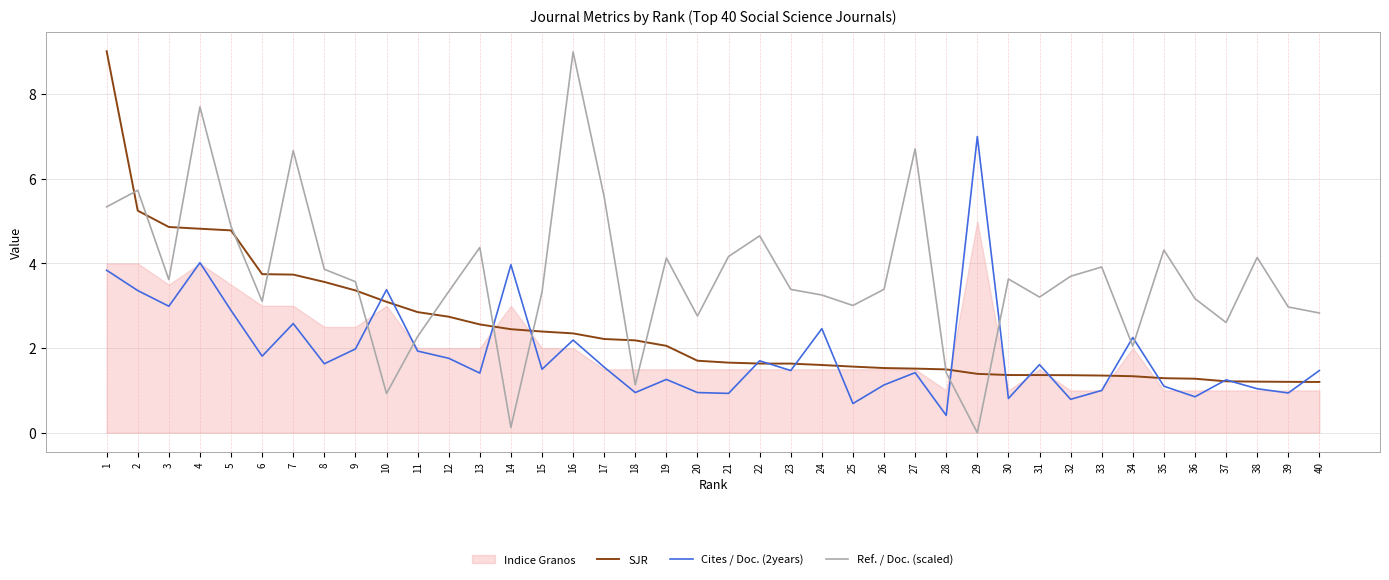

List the labels in order of Ref. / Doc. (scaled) value, largest first.

16, 4, 27, 7, 2, 17, 1, 5, 22, 13, 35, 21, 38, 19, 33, 8, 32, 30, 3, 9, 26, 23, 12, 15, 24, 31, 36, 6, 25, 39, 40, 20, 37, 11, 34, 28, 18, 10, 14, 29